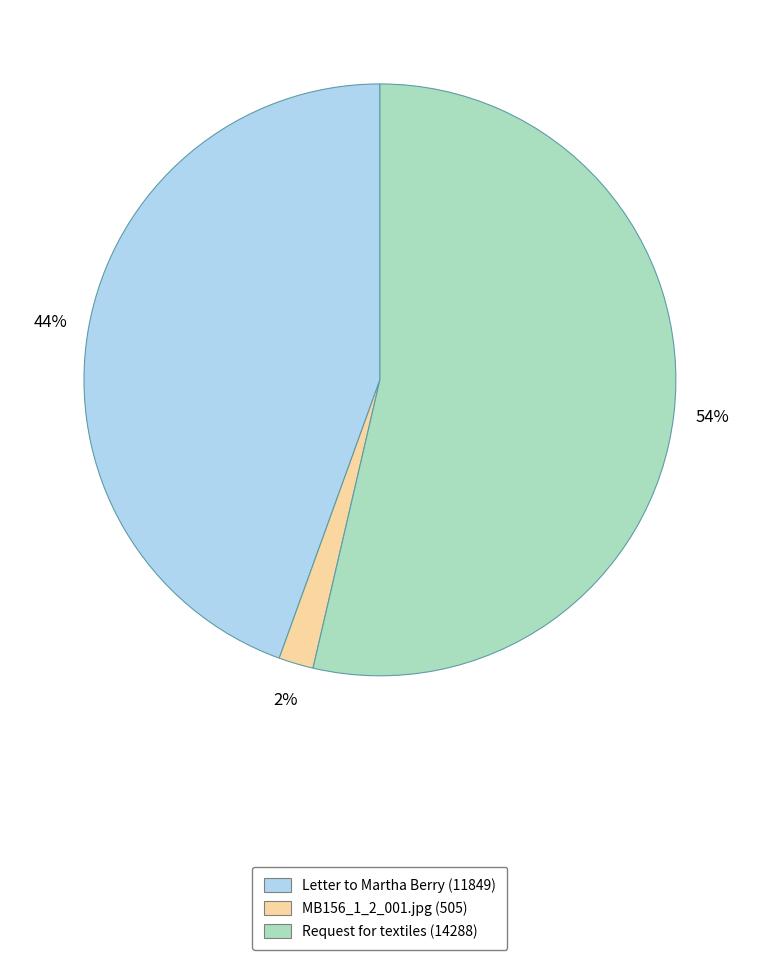

The MB156_1_2_001.jpg (505) slice represents 10% of the pie. True or false?

False